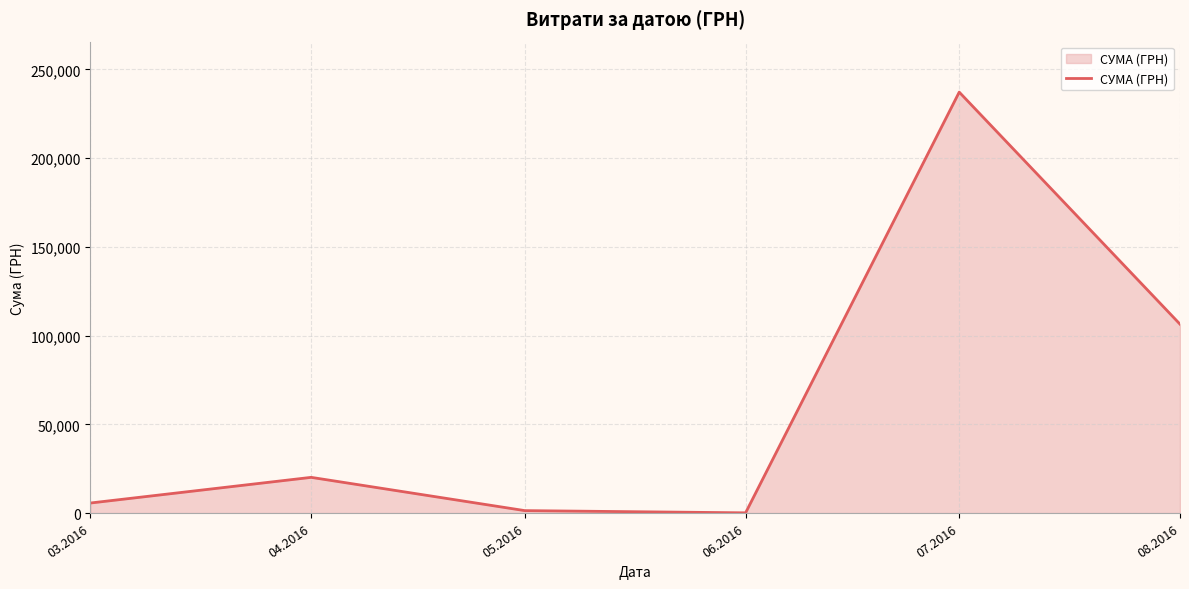

What is the greatest value displayed?

237224.9